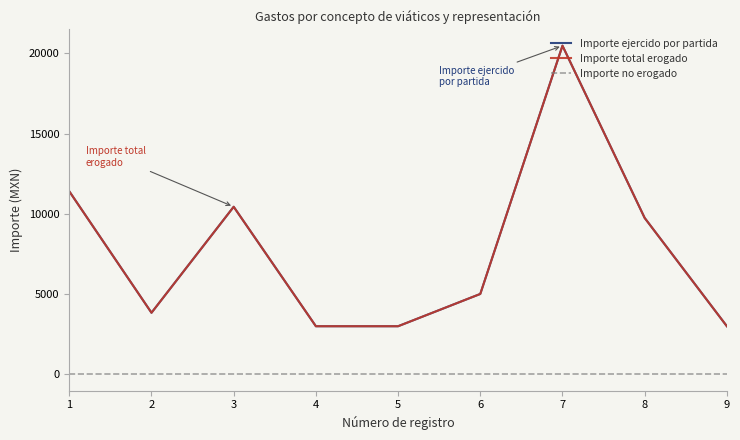

At which category does the chart reach its peak across all series?

7